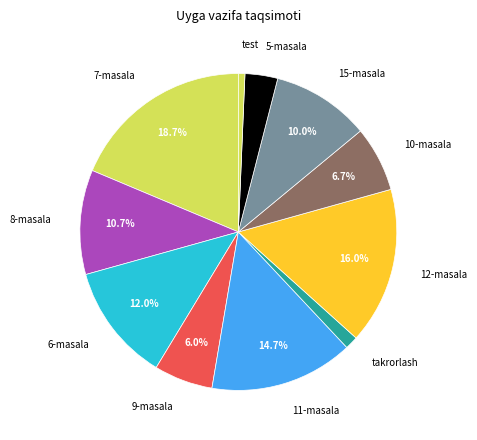

To the nearest percent, what is the average slice percentage?

9%